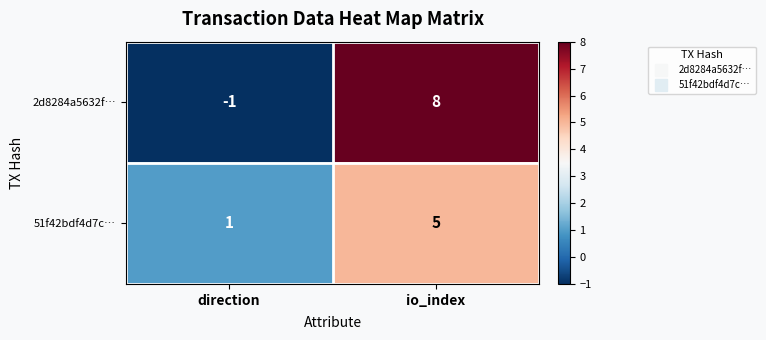

Is it true that 2d8284a5632f… equals -1 at direction?

True